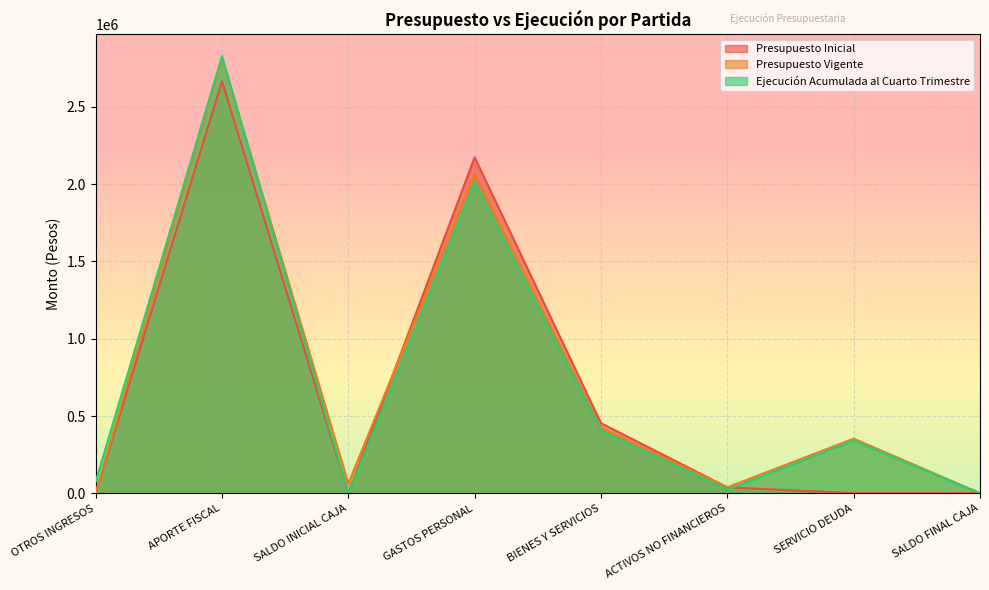

At which label does Ejecución Acumulada al Cuarto Trimestre reach its peak?

APORTE FISCAL